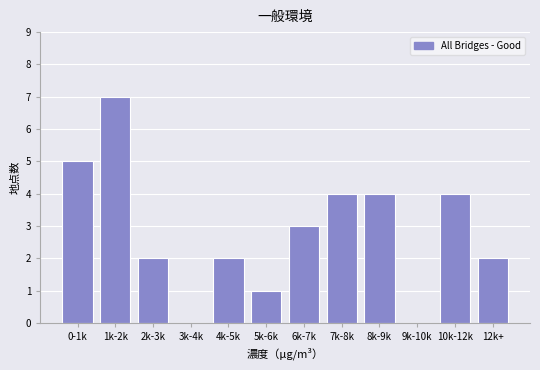

Reading left to right, extract all data points from this chart.

0-1k=5	1k-2k=7	2k-3k=2	3k-4k=0	4k-5k=2	5k-6k=1	6k-7k=3	7k-8k=4	8k-9k=4	9k-10k=0	10k-12k=4	12k+=2